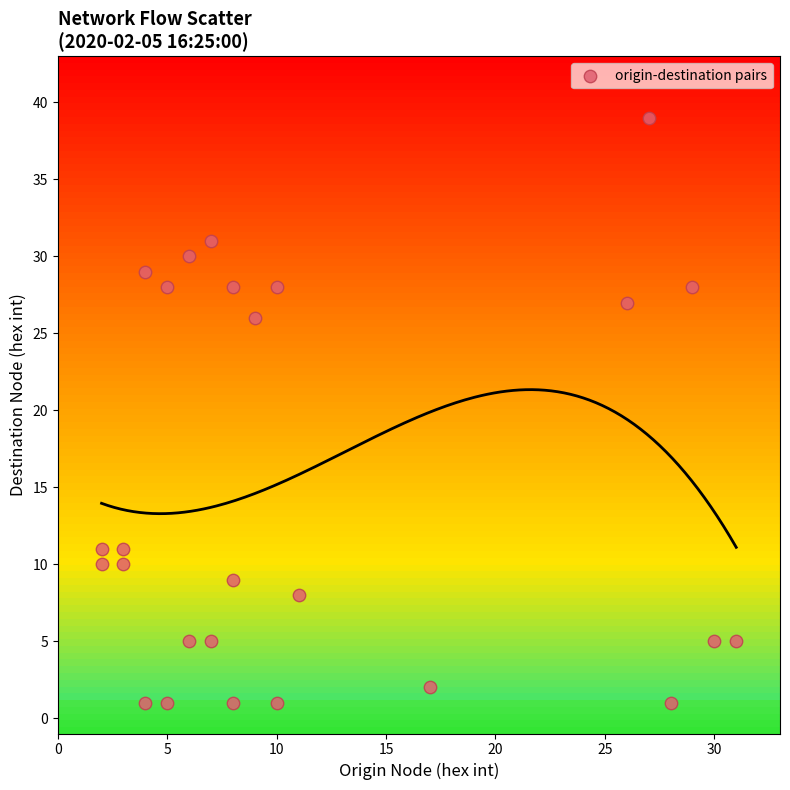

What Y value in the scatter plot is closest to 20?

26